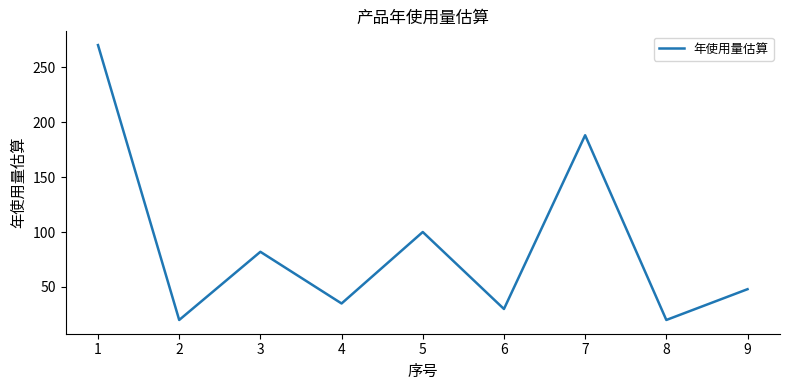

Approximately how many times larger is the value at 7 compared to 4?

5.4